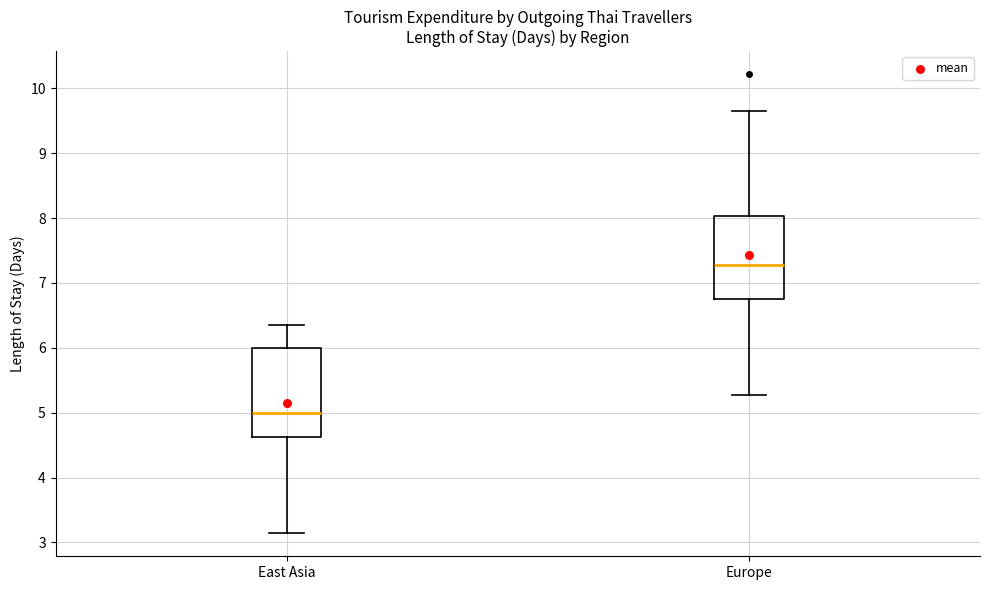

Which box's median line is the lowest?

East Asia